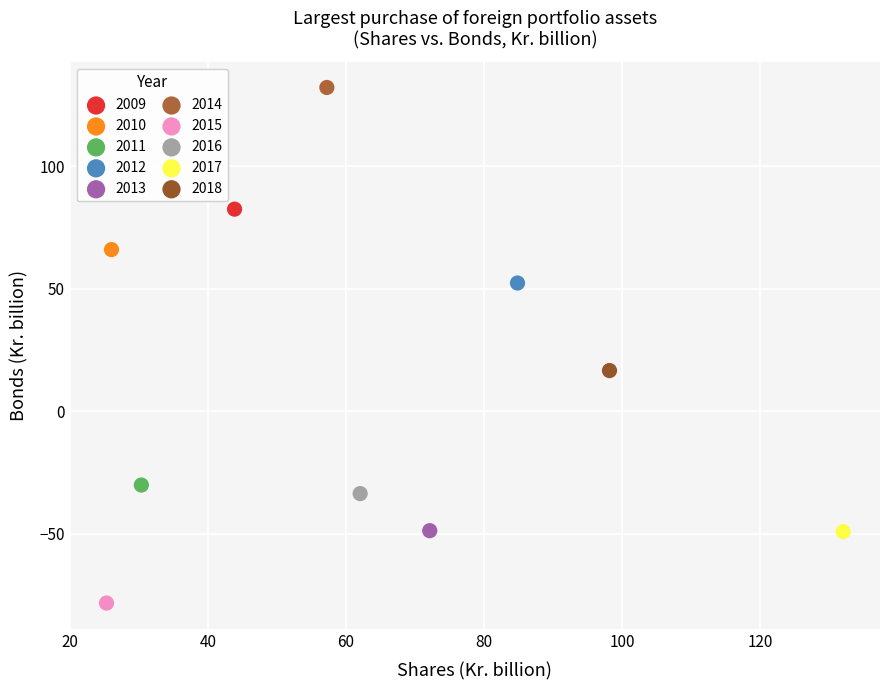

Which series reaches the minimum Y coordinate?

2015